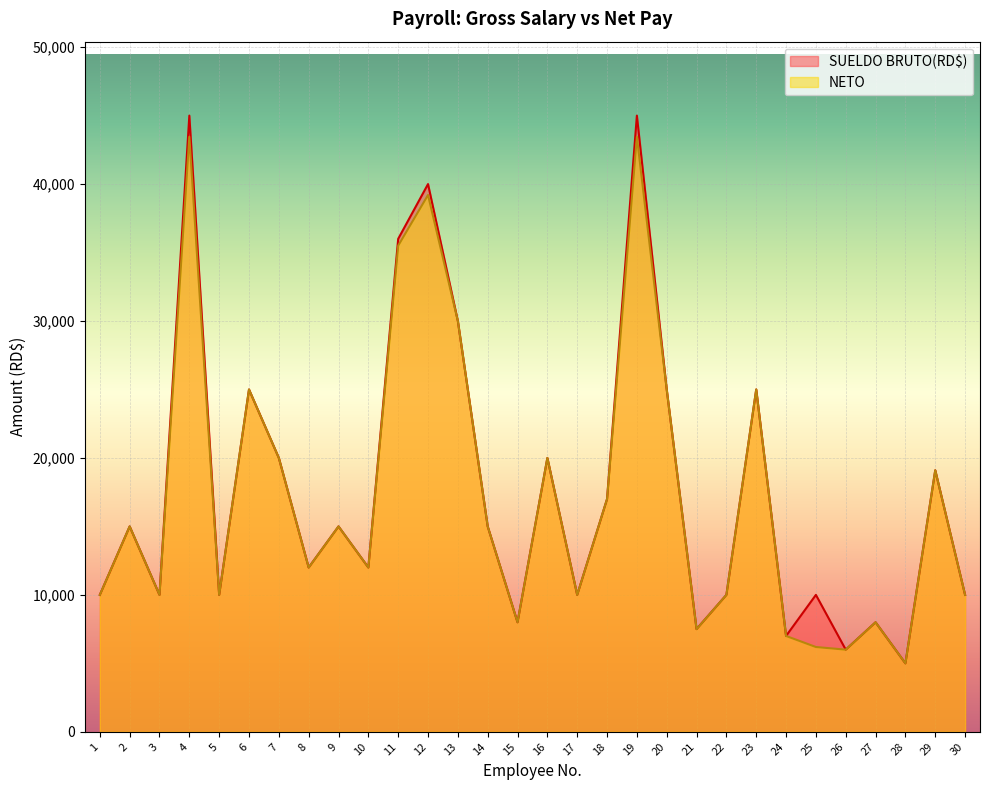

Which series has the largest range (max minus min)?

SUELDO BRUTO(RD$)